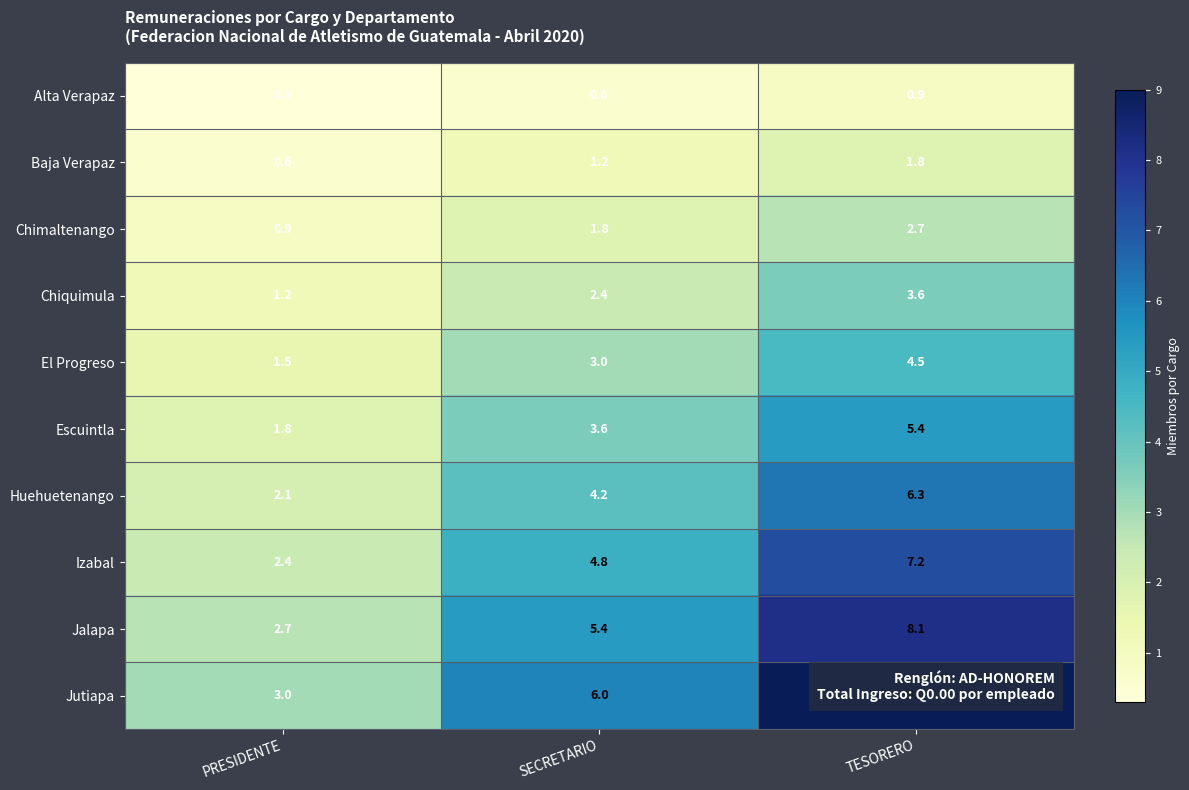

True or false: Chiquimula has a value of 1.1 at SECRETARIO.

False